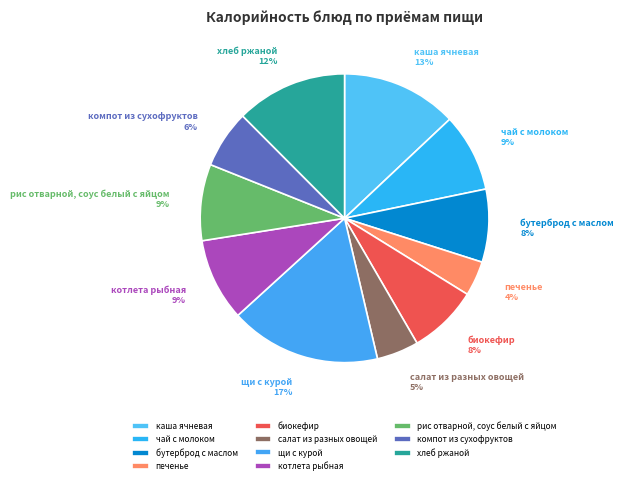

What percentage is the котлета рыбная slice, to the nearest percent?

9%